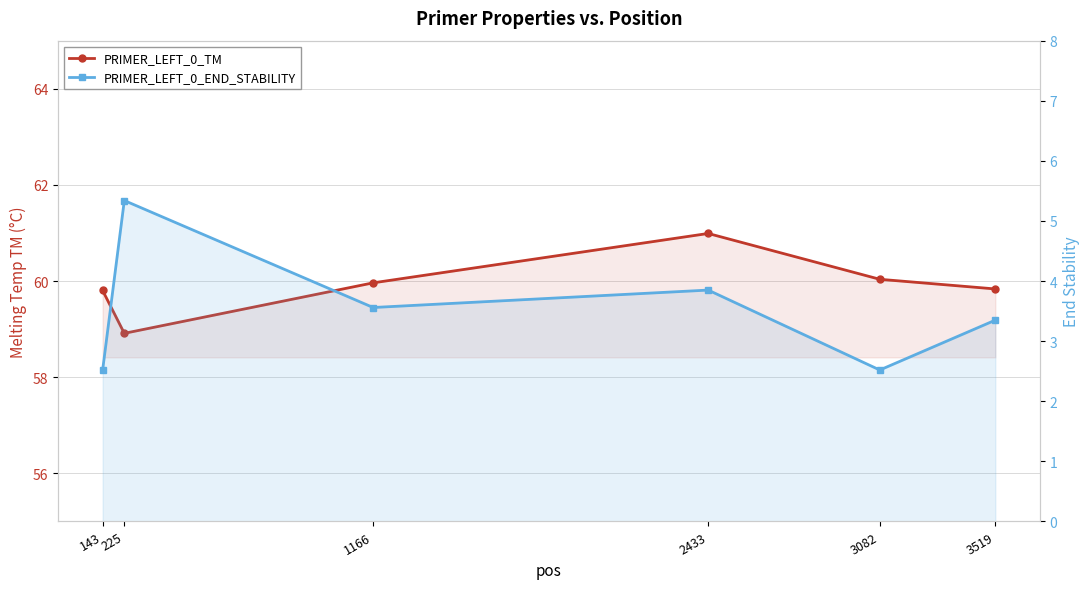

The PRIMER_LEFT_0_TM series shows 32.2 at 2433. True or false?

False